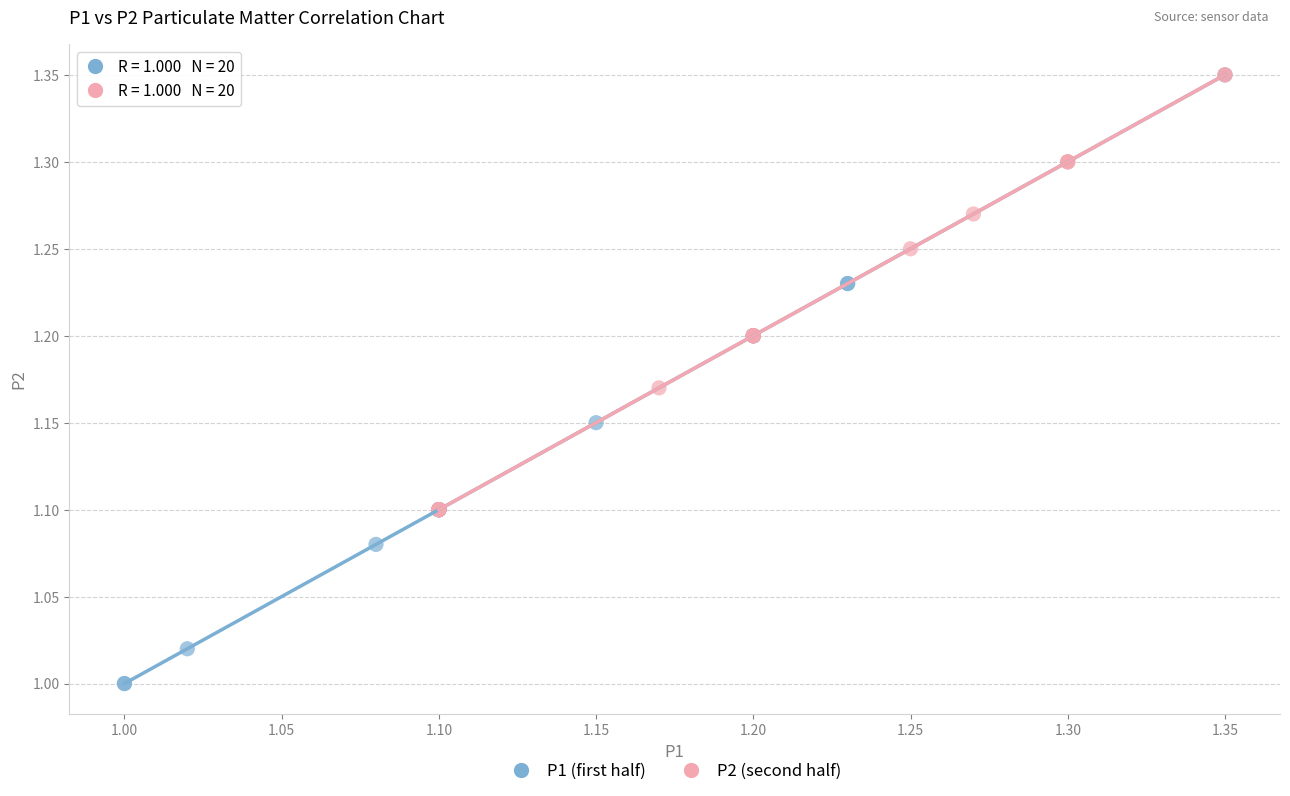

Which series has the widest spread of Y values?

P1 (first half)